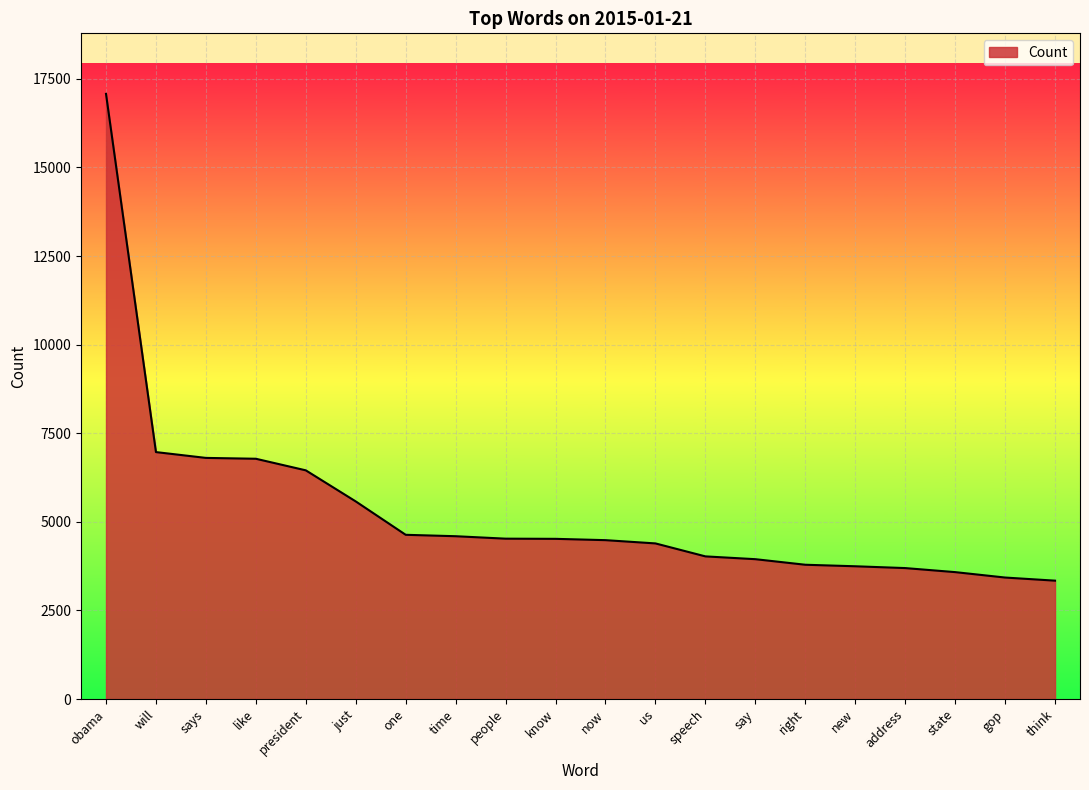

What is the greatest value displayed?

17077